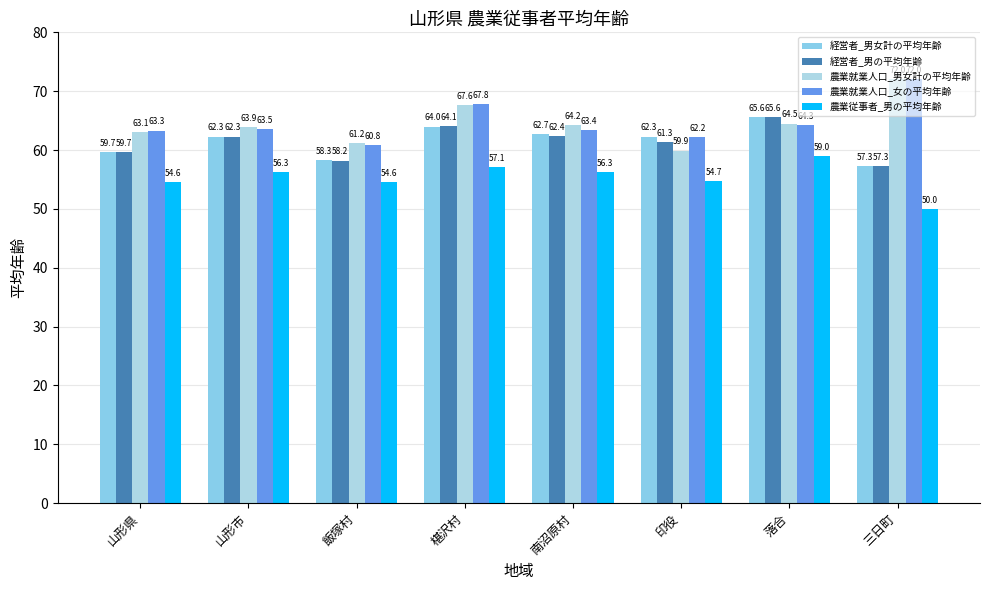

Rank the categories by 農業就業人口_男女計の平均年齢 value from lowest to highest.

印役, 飯塚村, 山形県, 山形市, 南沼原村, 落合, 椹沢村, 三日町